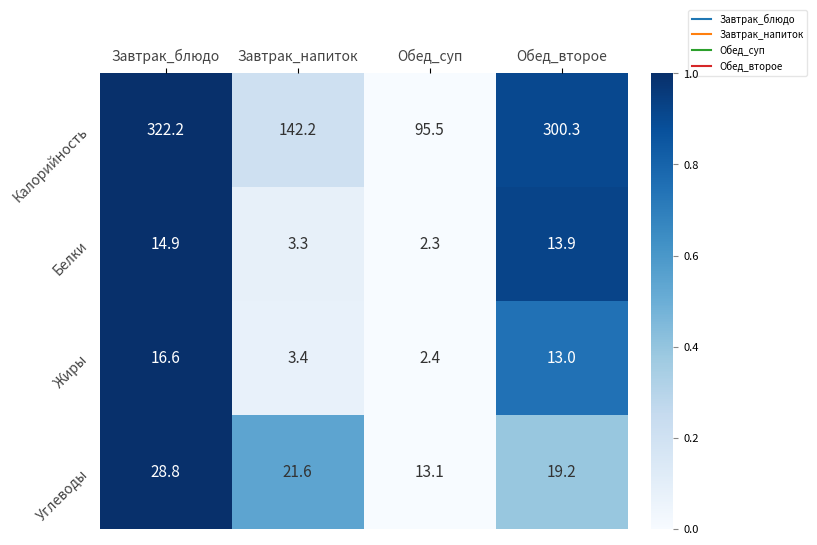

At Завтрак_напиток, list the series in order from smallest to largest.

Белки, Жиры, Углеводы, Калорийность